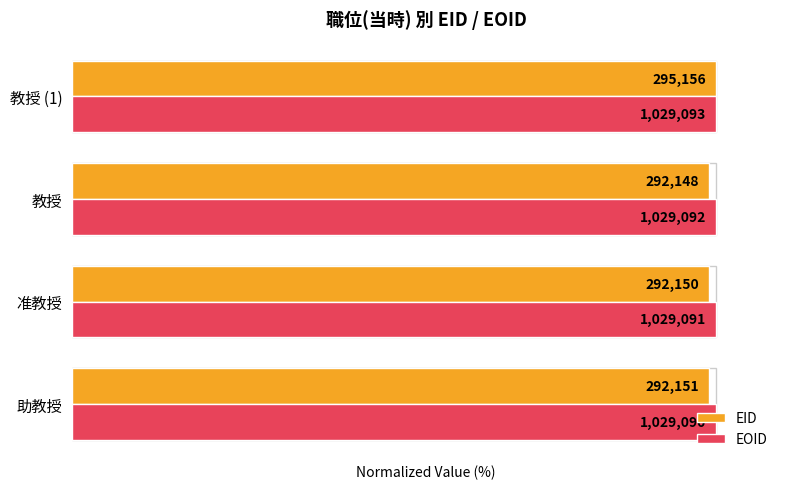

What are all the series names shown in the legend?

EID, EOID